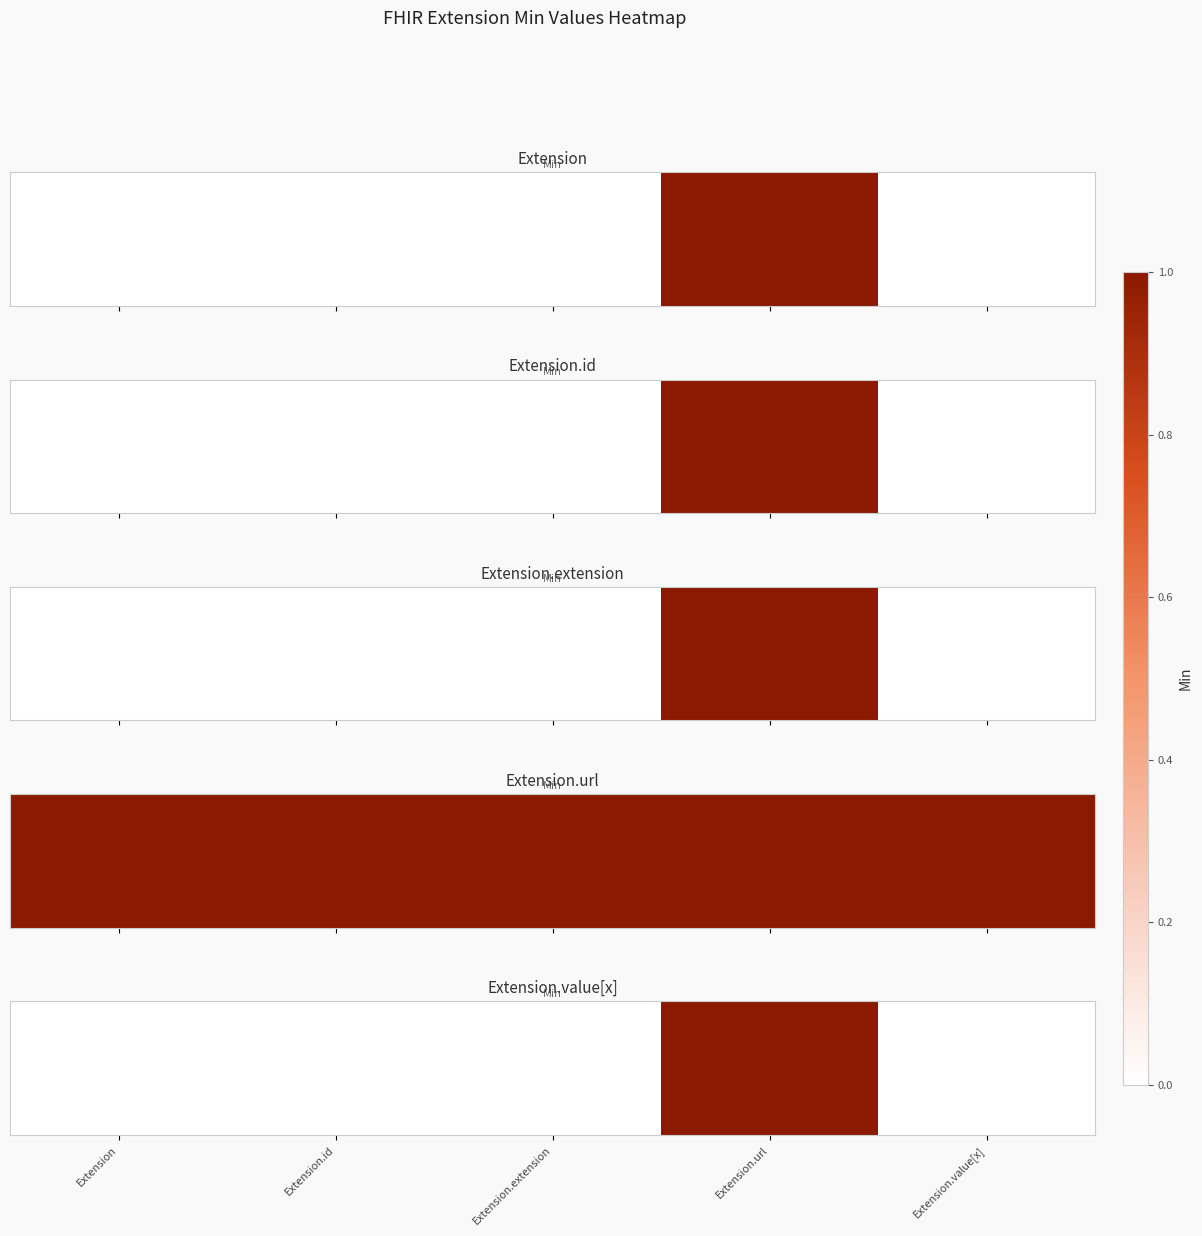

Rank the categories by value from lowest to highest.

Extension, Extension.id, Extension.extension, Extension.value[x], Extension.url